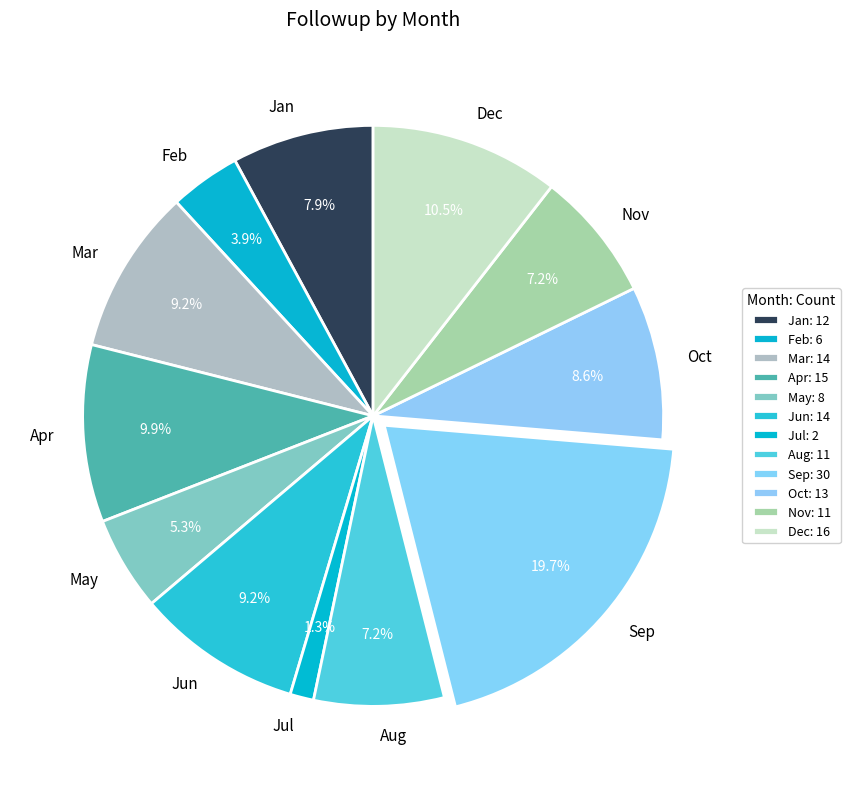

Is there a majority slice in this chart?

No